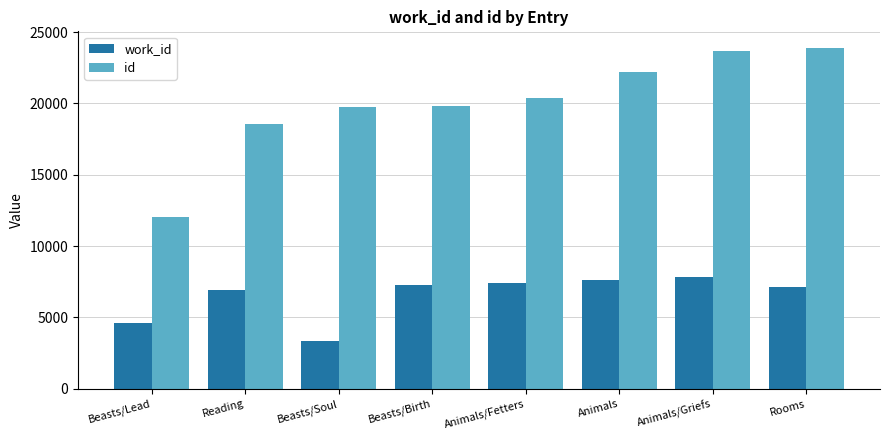

What is the label of the 2nd bar from the left?

Reading